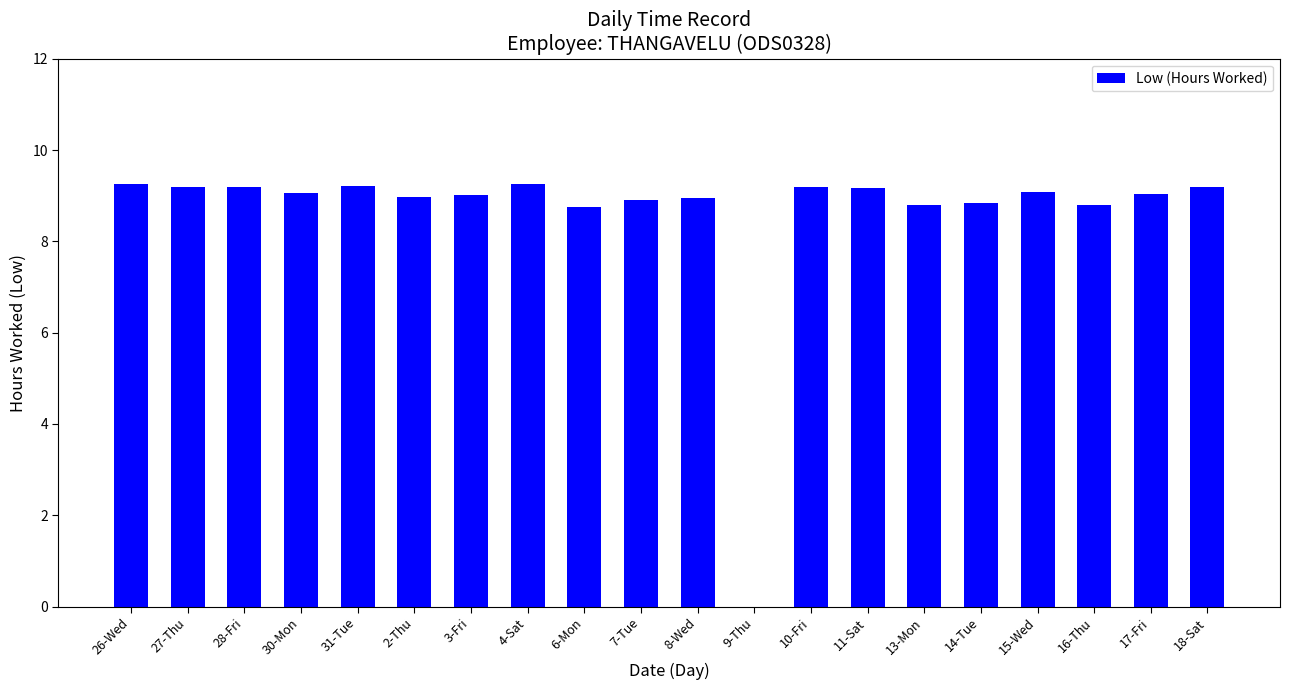

Where is the data nearest to the value 4?

9-Thu